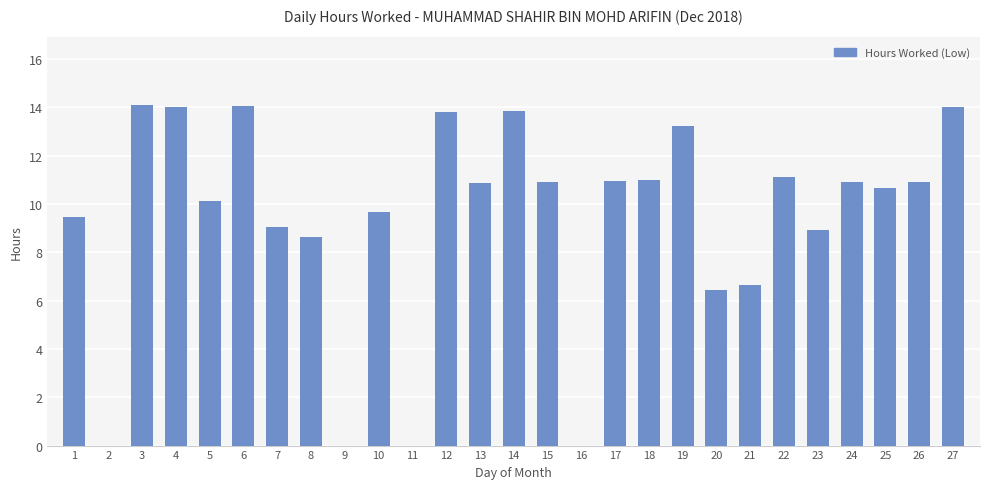

The value at 3 is 14.1. True or false?

True